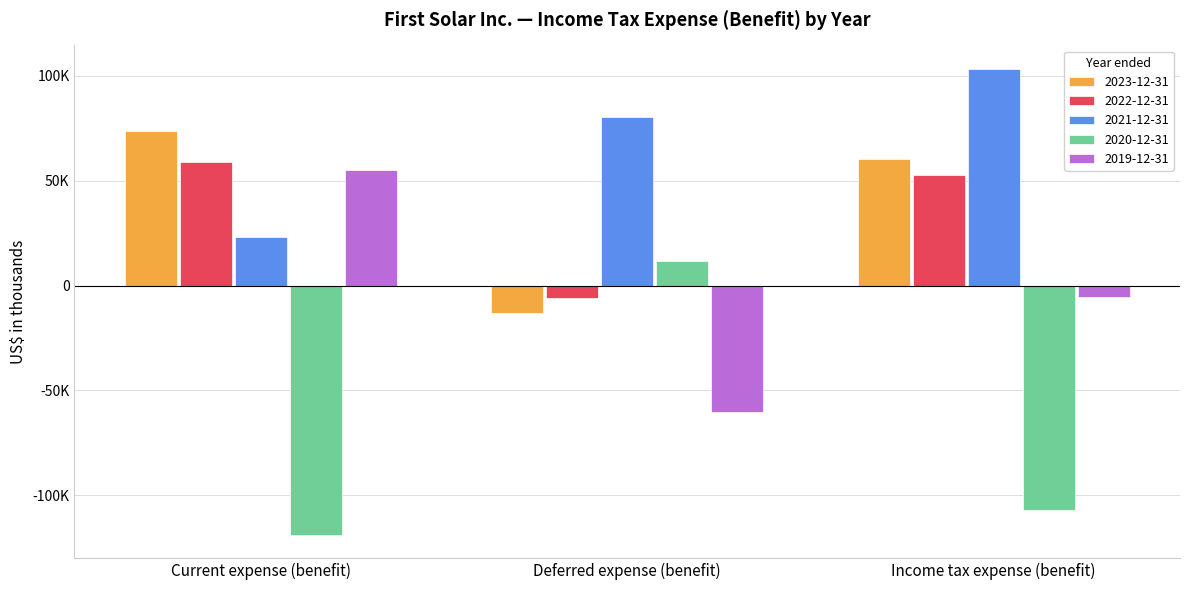

Which category has the lowest value in the 2019-12-31 series?

Deferred expense (benefit)